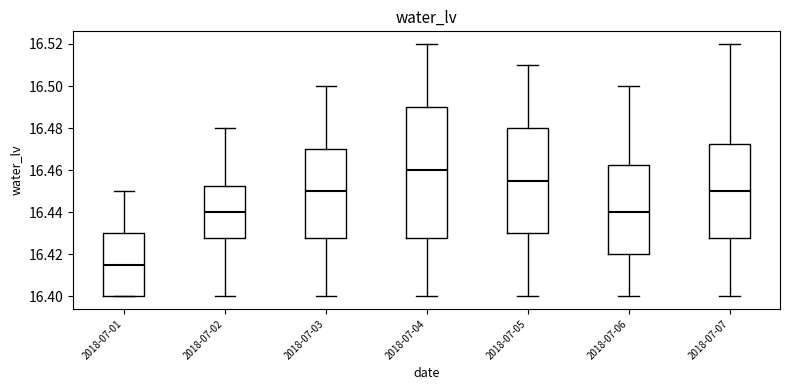

Comparing the boxes themselves (not the whiskers), which one is the tallest?

2018-07-04